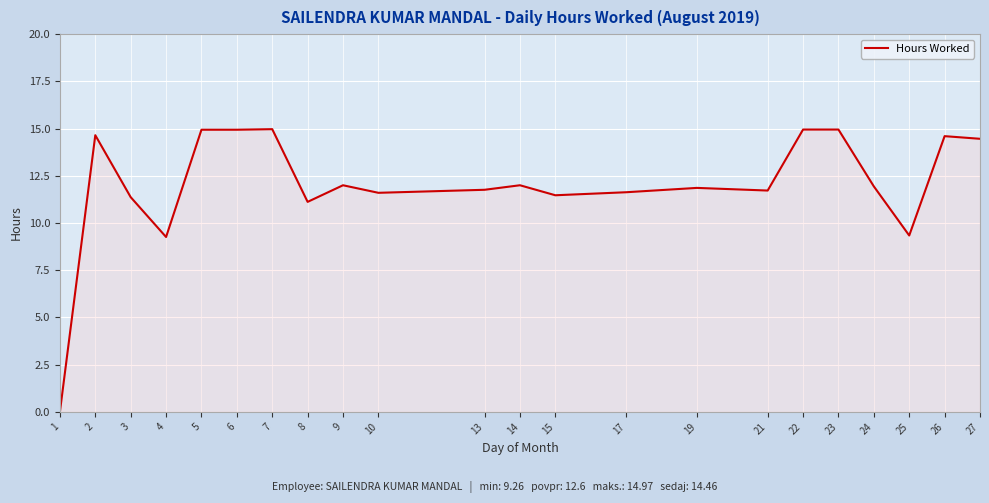

What is the difference between the values at 6 and 10?

3.3